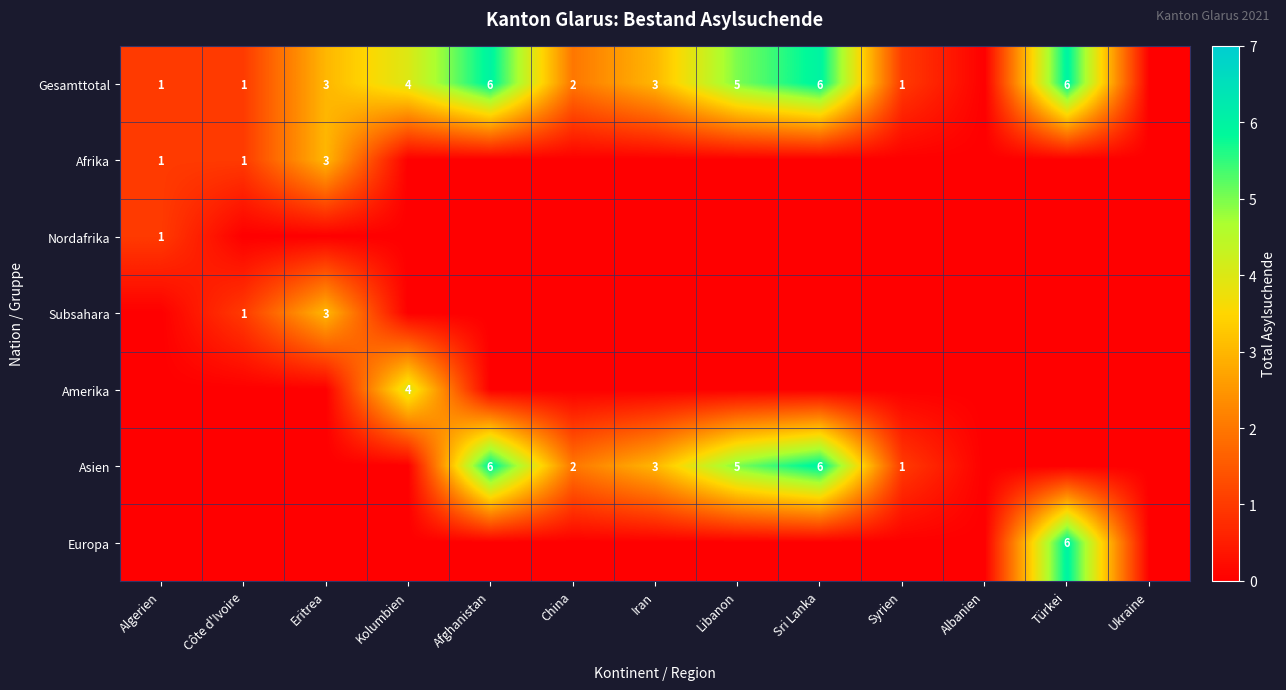

The value of Gesamttotal at Afghanistan is 10. True or false?

False